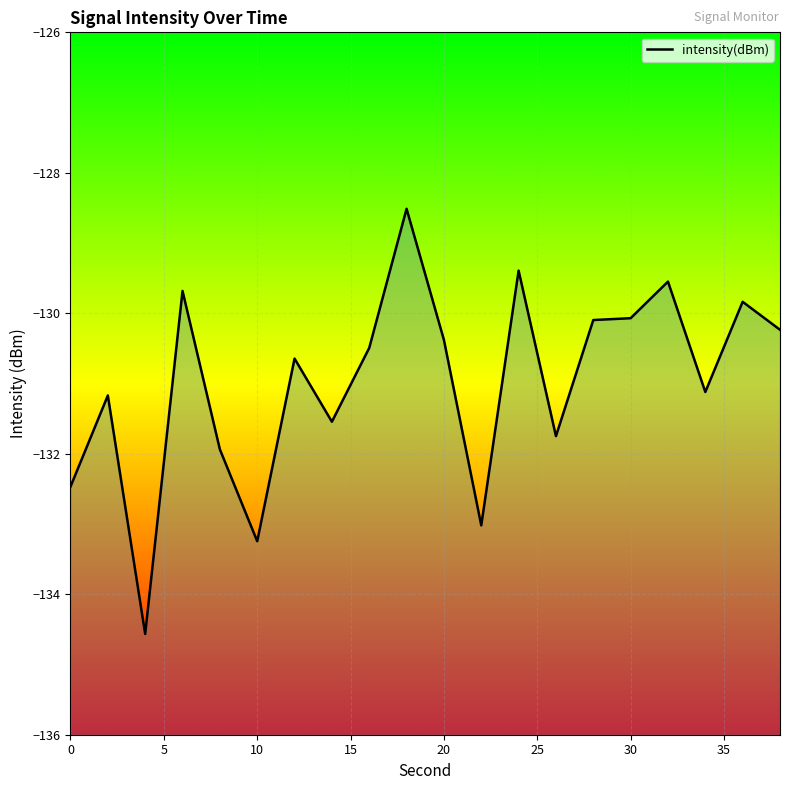

What is the difference between the maximum and minimum values?

6.1